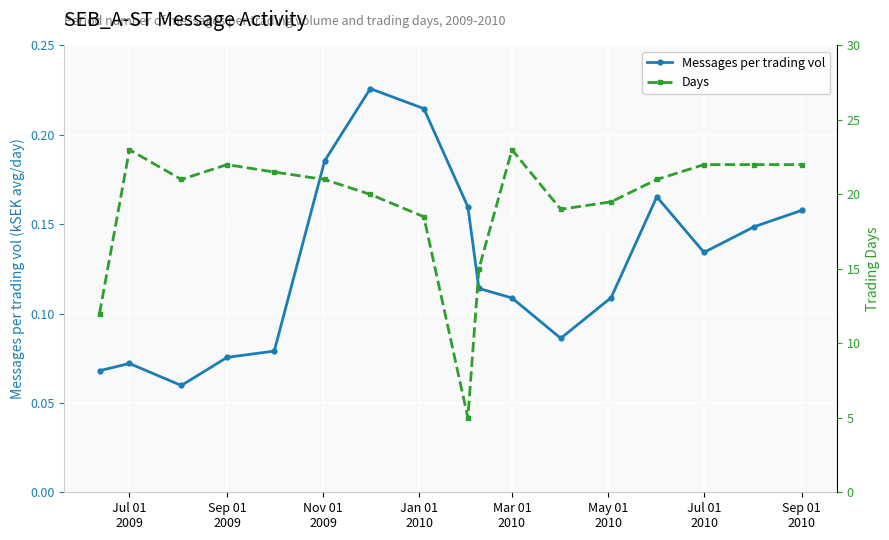

True or false: Messages per trading vol has more than 1 points higher than both neighbors.

True